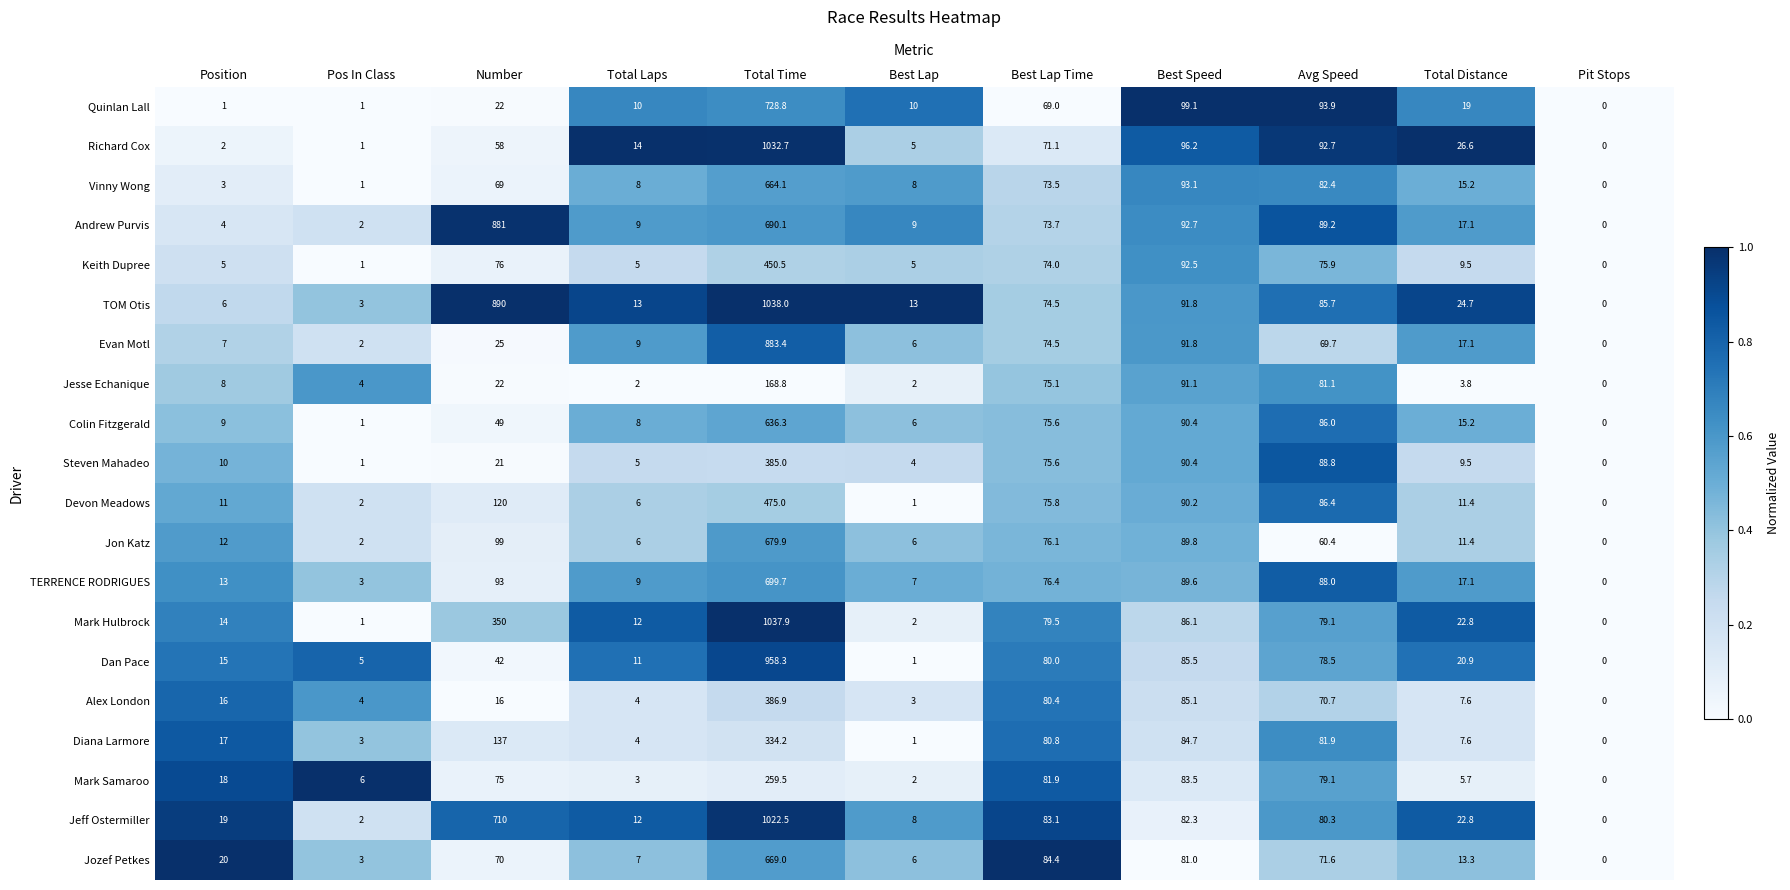

Where is Diana Larmore nearest to the value 167?

Number